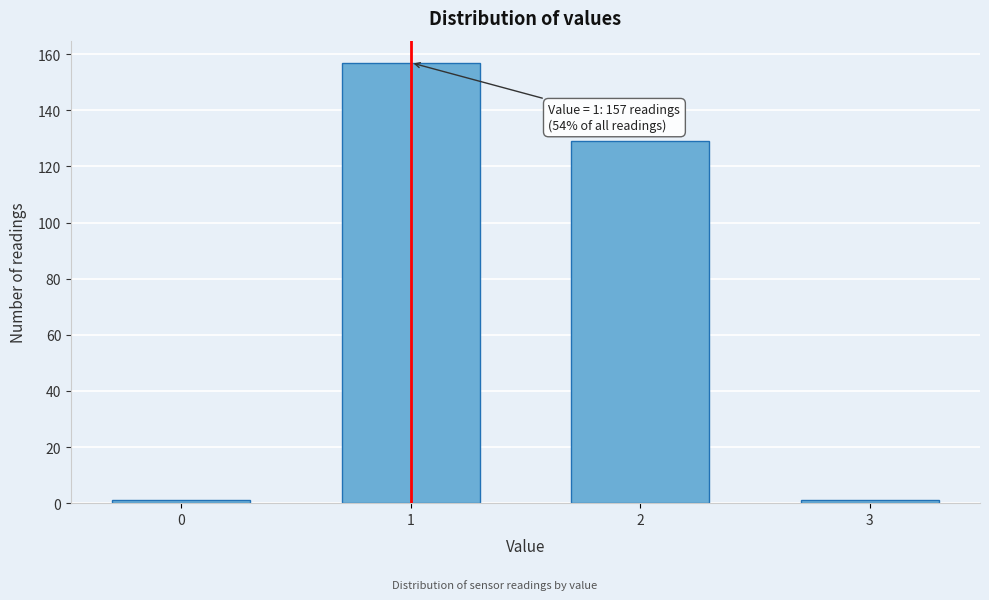

Reading left to right, what are all the values shown in this chart?

0=1	1=157	2=129	3=1